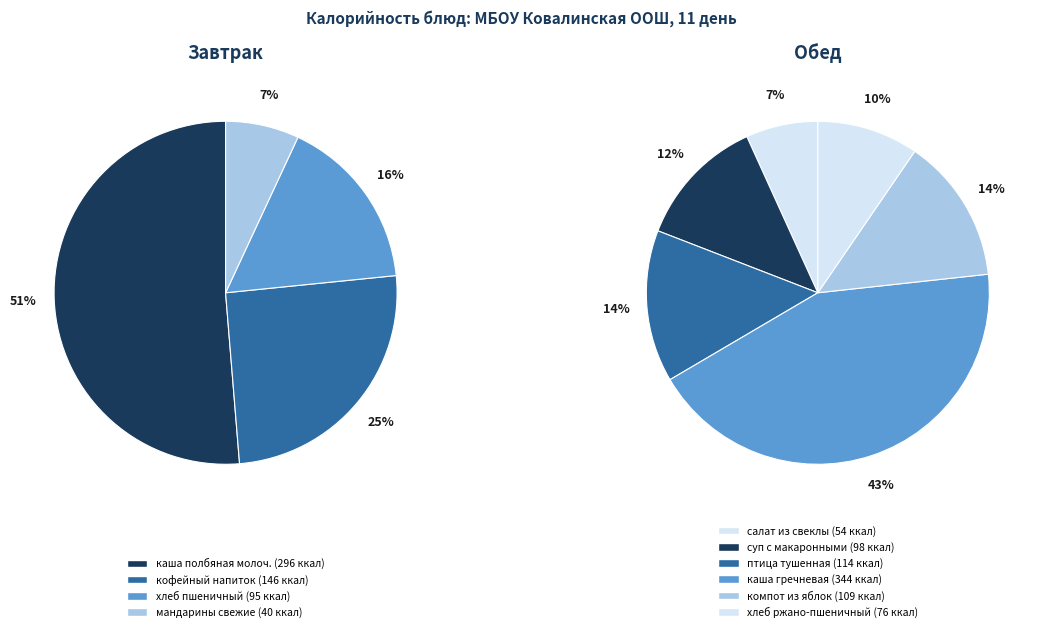

What is the smallest slice in the pie chart?

мандарины свежие